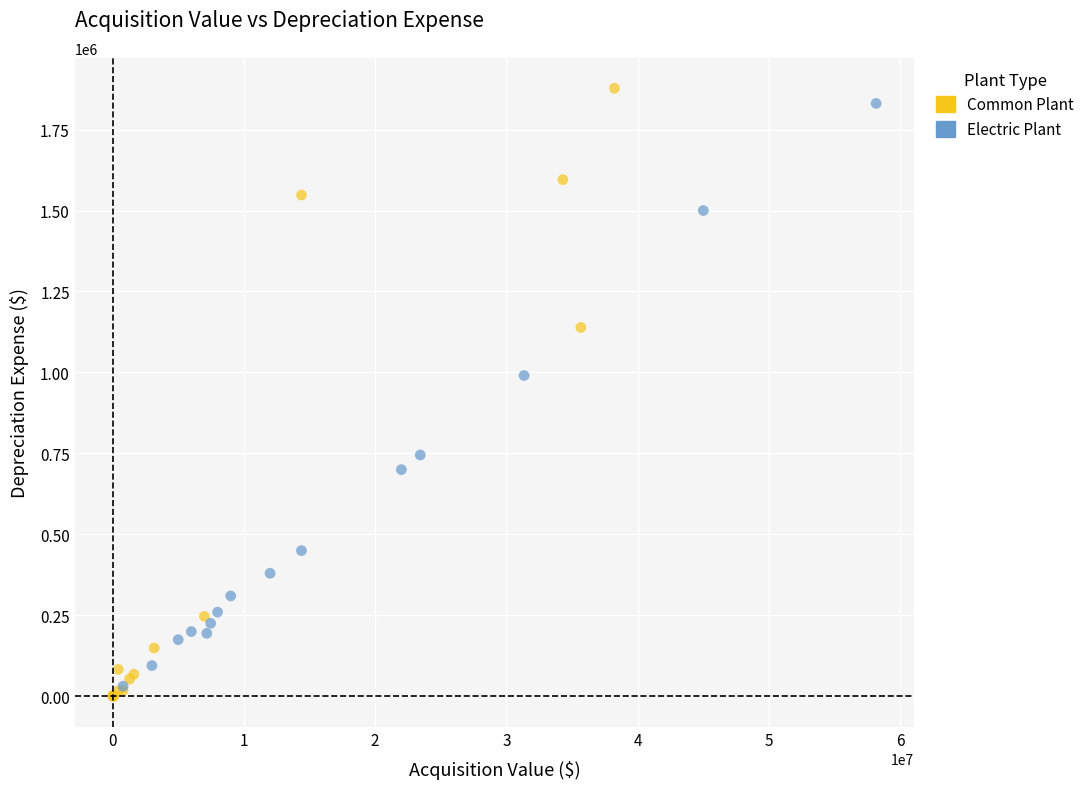

Which series reaches the maximum Y coordinate?

Common Plant